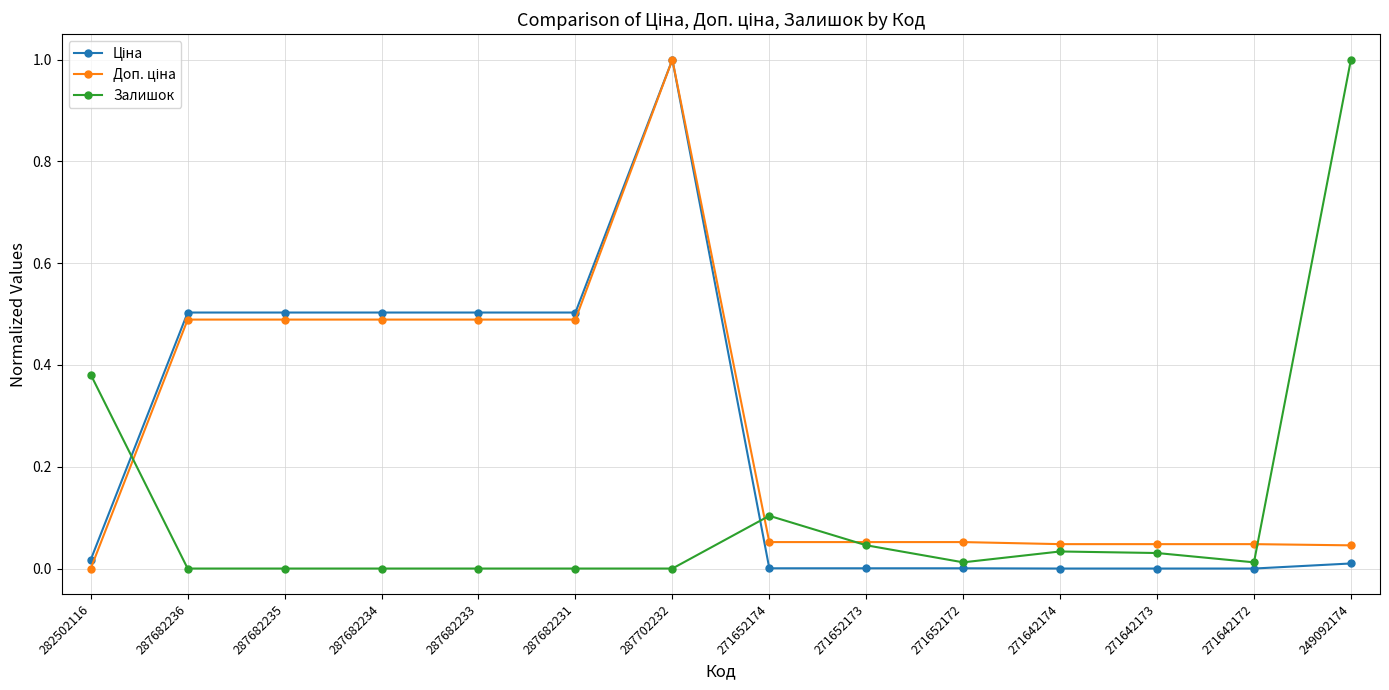

What is the label of the 8th point from the left?

271652174